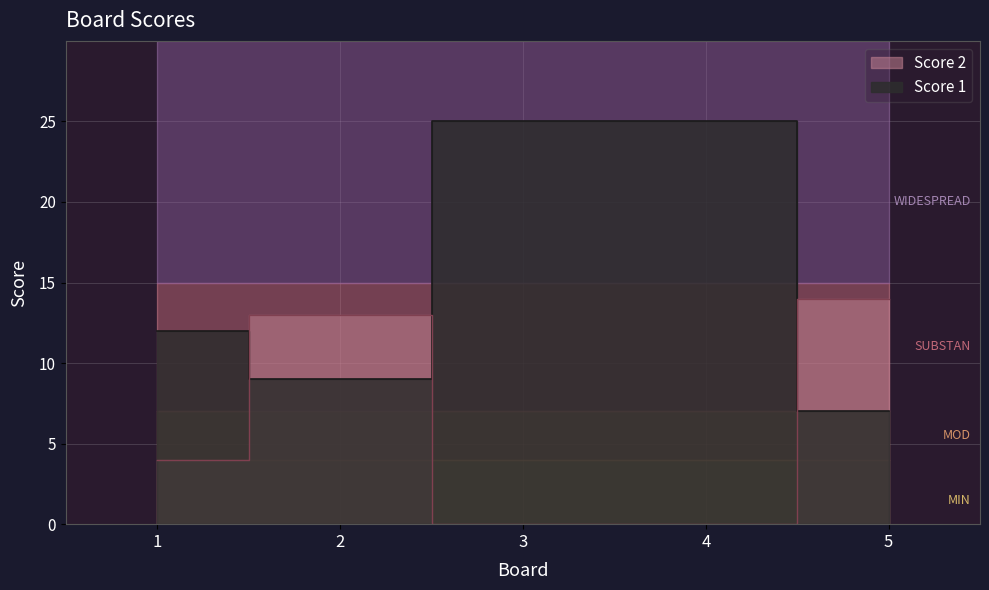

At 1, list the series in order from smallest to largest.

Score 2, Score 1